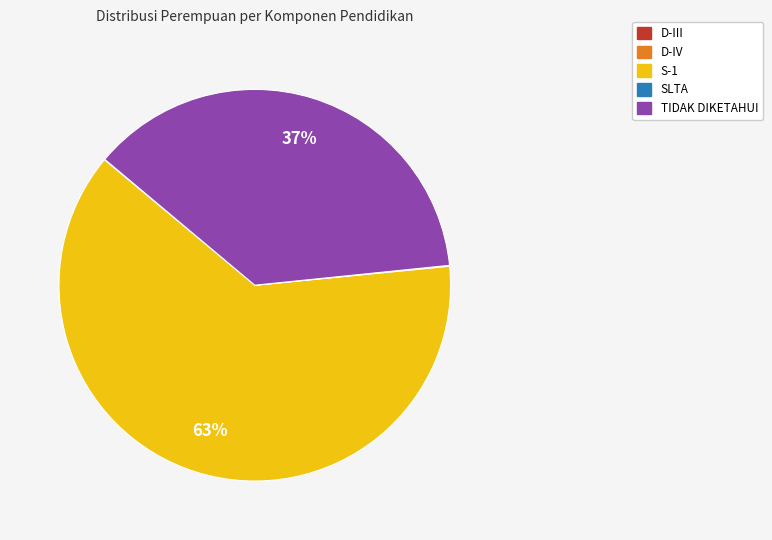

Does any single category account for the majority?

Yes